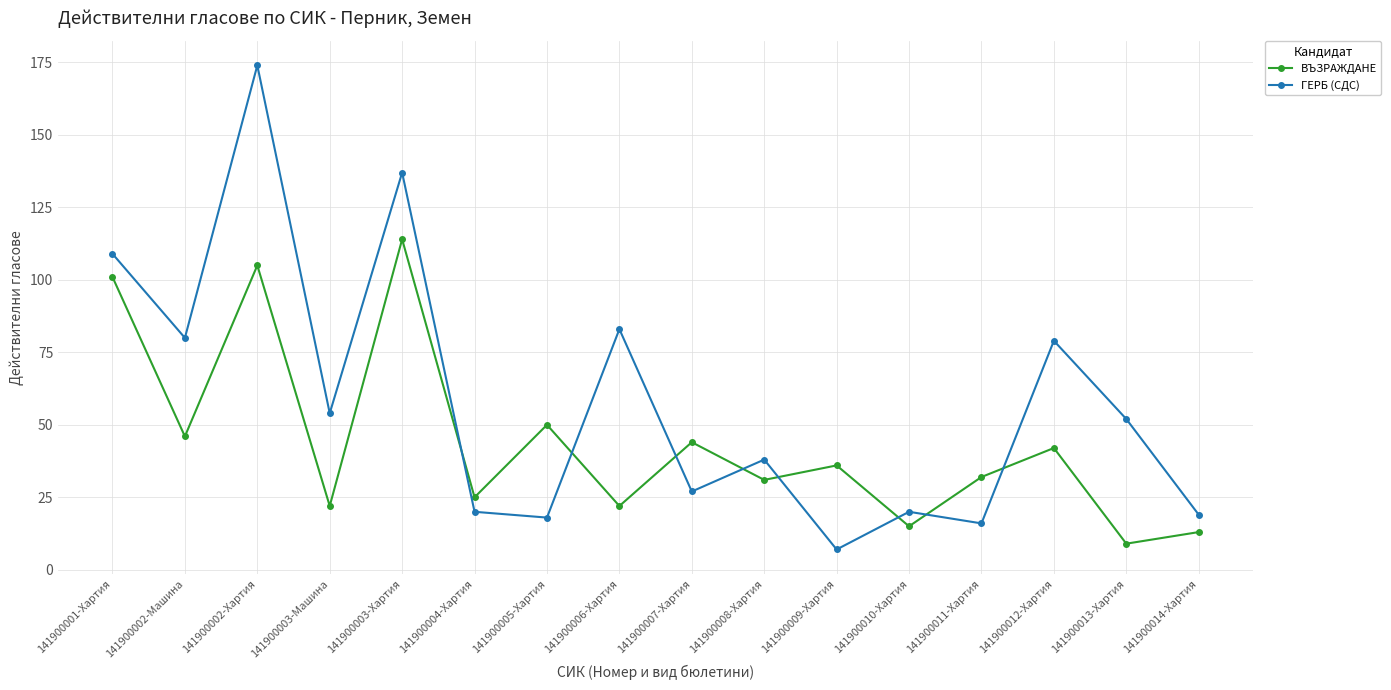

Which series has the widest spread of values?

ГЕРБ (СДС)